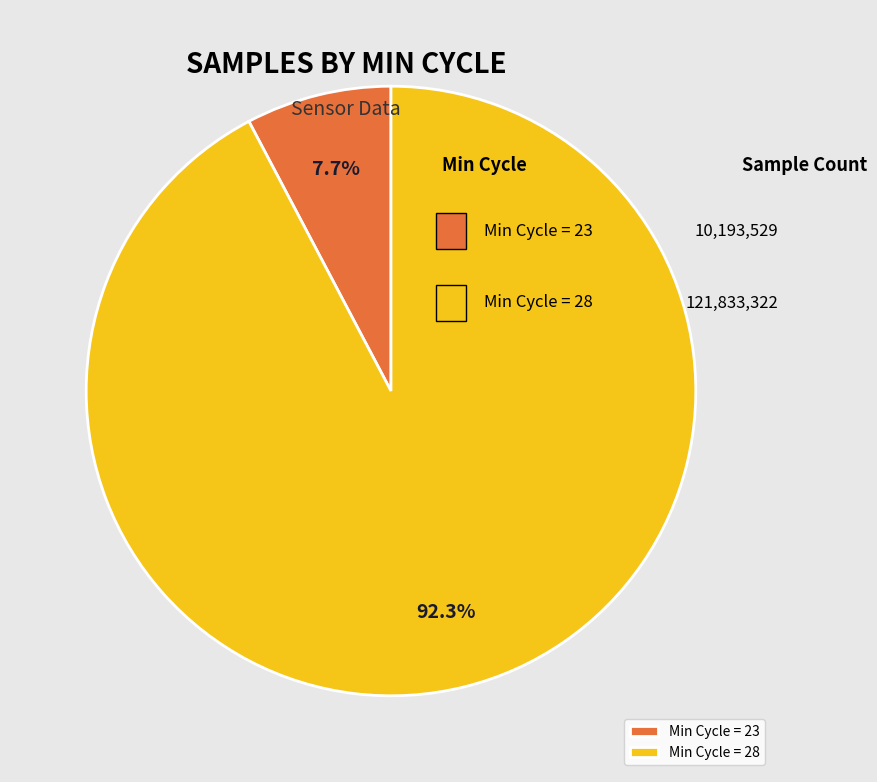

Between Min Cycle = 28 and Min Cycle = 23, which is larger?

Min Cycle = 28